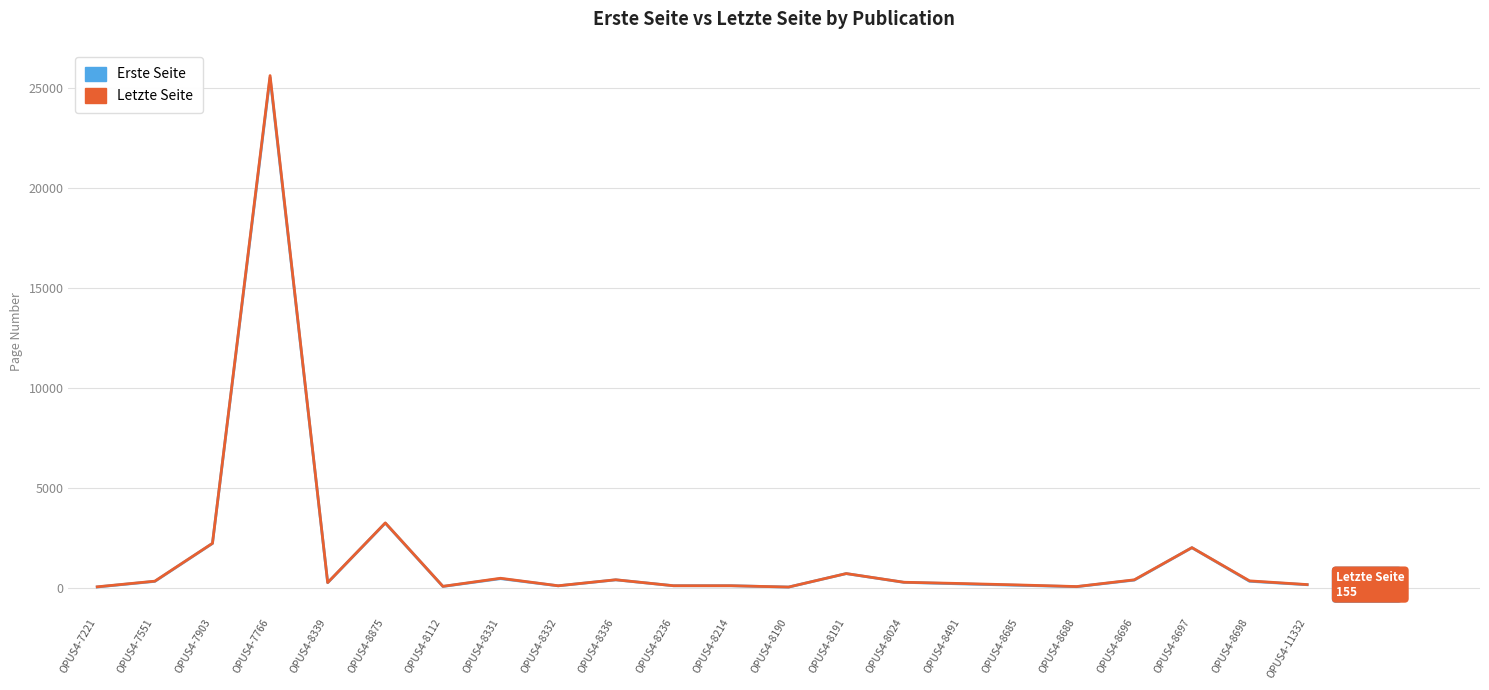

What is the highest value of the Erste Seite series?

25504